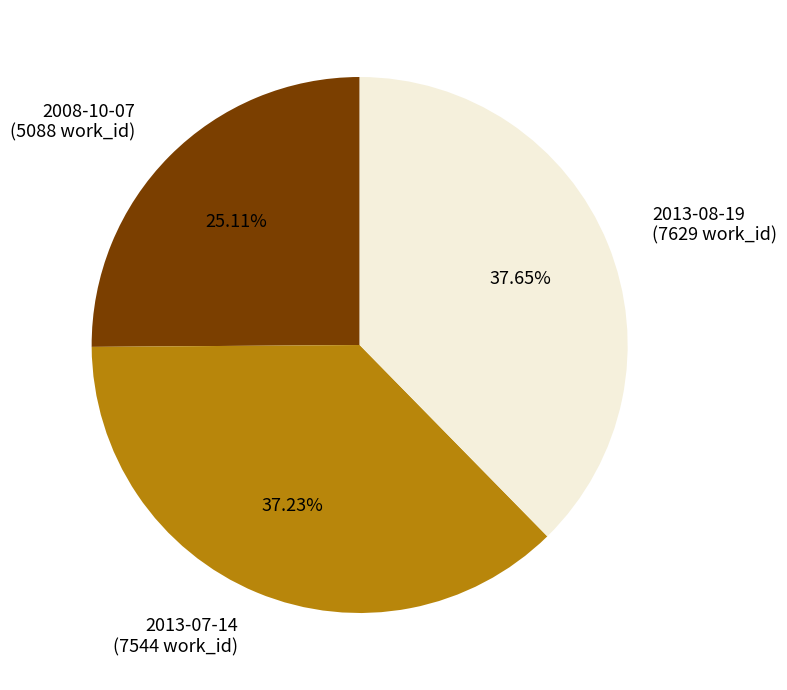

Is the sum of 2008-10-07 (5088 work_id) and 2013-08-19 (7629 work_id) greater than half?

Yes